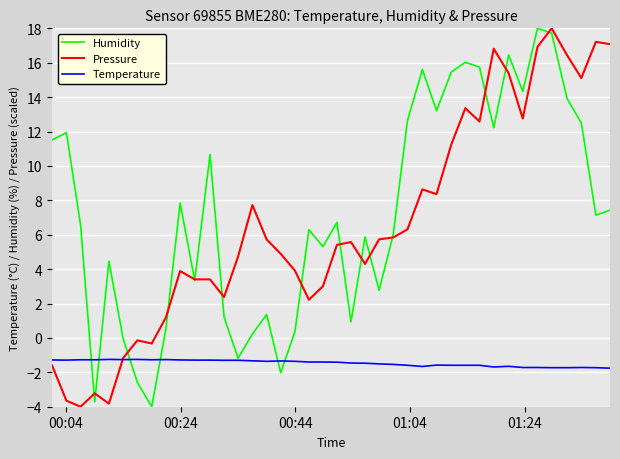

What is the difference between the second highest and minimum values in the Pressure series?

21.2